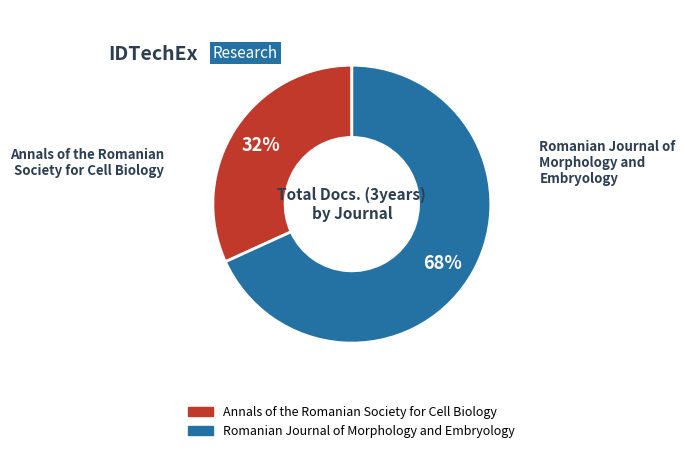

Which has a higher value, Romanian Journal of Morphology and Embryology or Annals of the Romanian Society for Cell Biology?

Romanian Journal of Morphology and Embryology